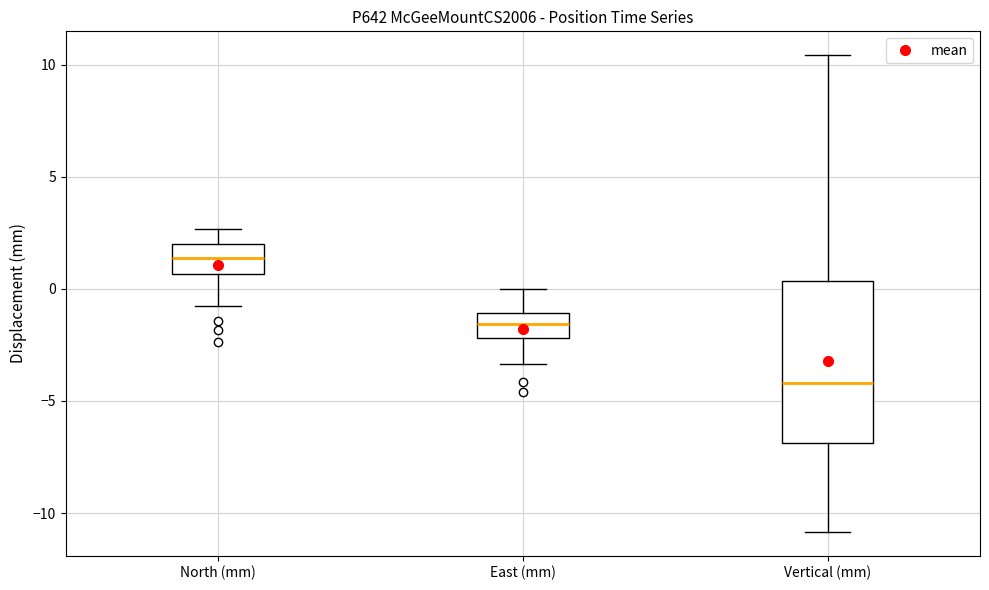

Where does the median line of the box for North (mm) sit on the y-axis? The values are not printed on the chart, so give them approximately, as read against the axis.

1.5